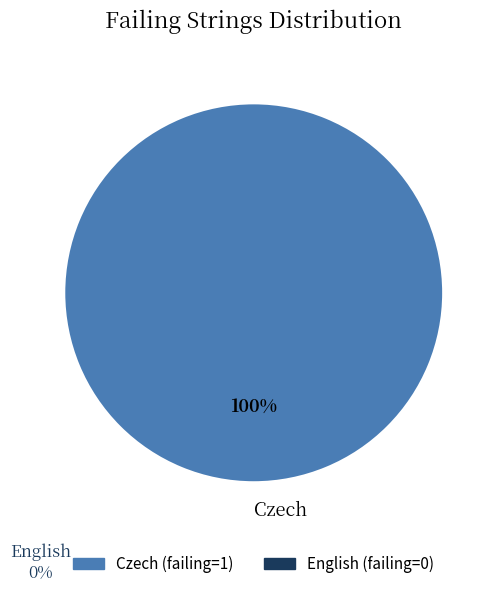

Does any single category account for the majority?

Yes